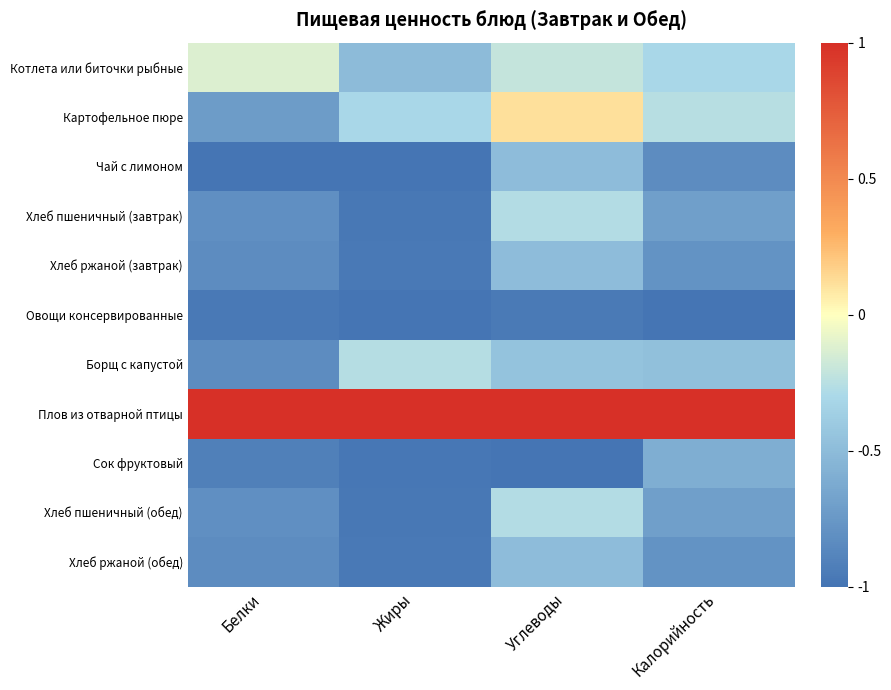

Between Белки and Калорийность, which is larger?

Белки